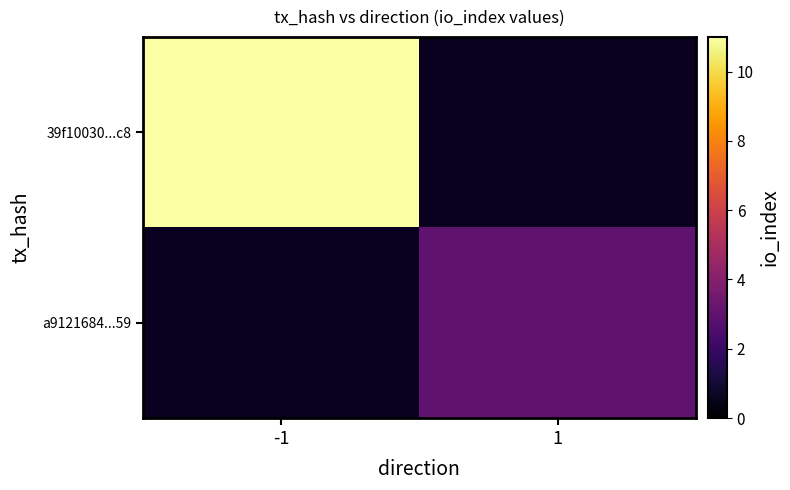

Count the number of data series in this chart.

2